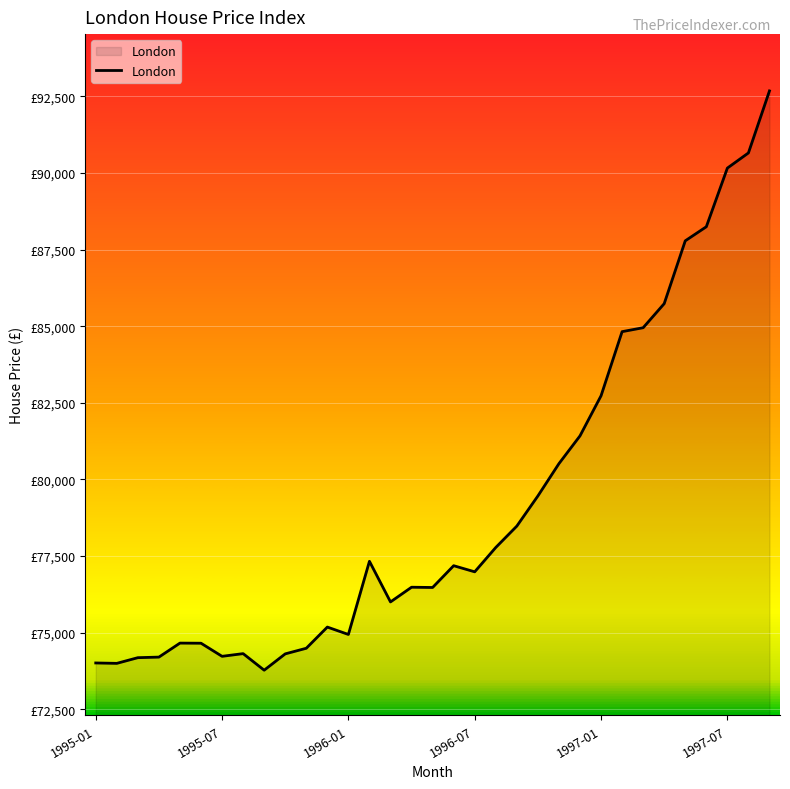

Is this an area chart (filled region under the line)?

Yes